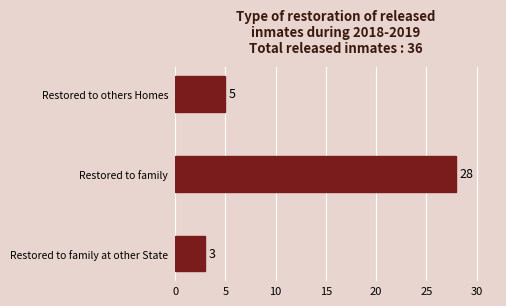

The value at Restored to others Homes is 5. True or false?

True